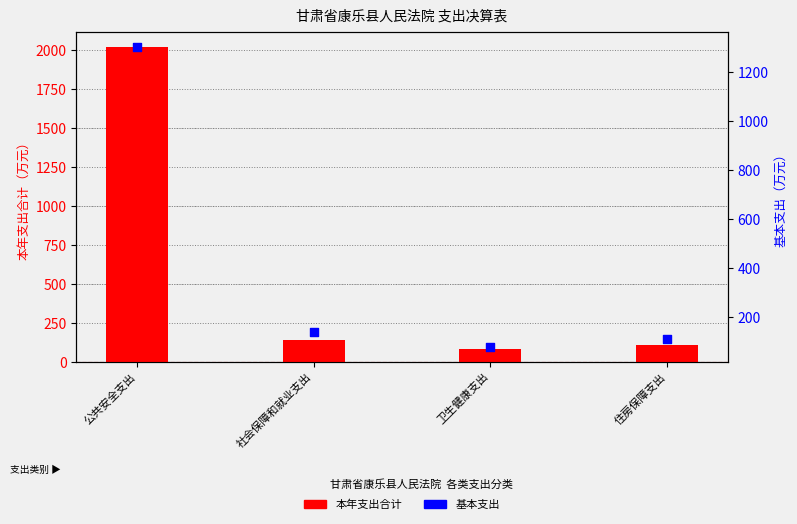

What is the total value across all series at 住房保障支出?

217.0